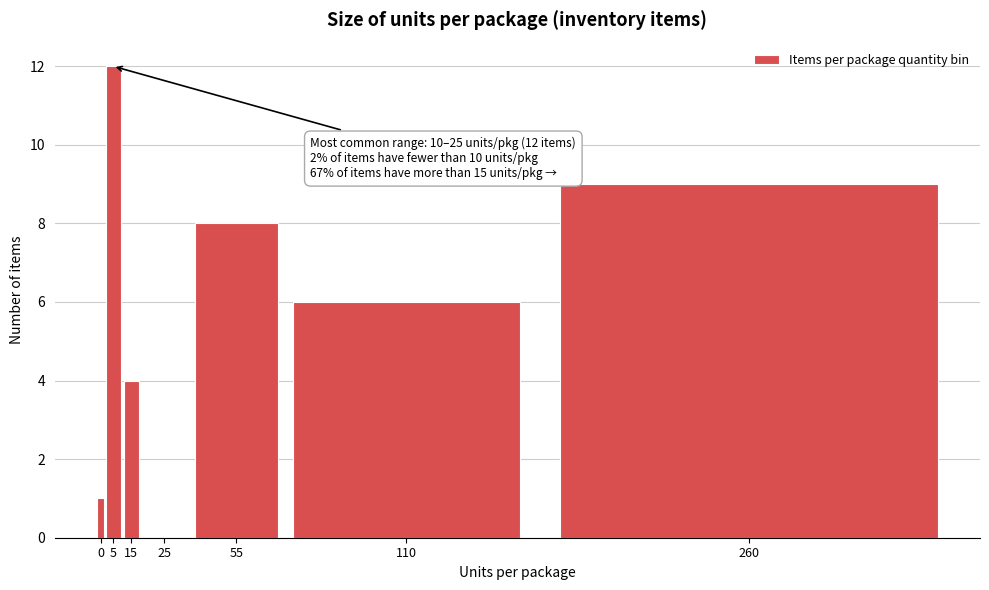

Reading left to right, what are all the values shown in this chart?

0=1	5=12	15=4	25=0	55=8	110=6	260=9